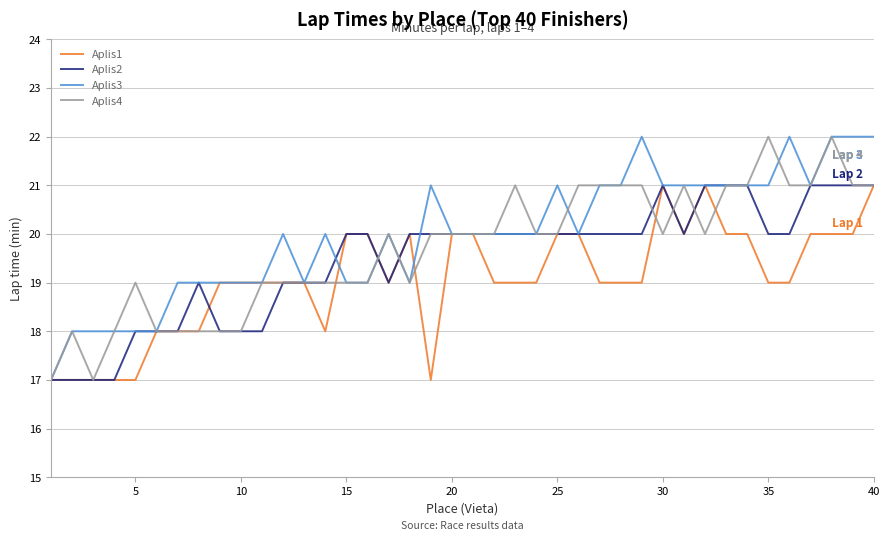

What is the maximum value for Aplis1?

21